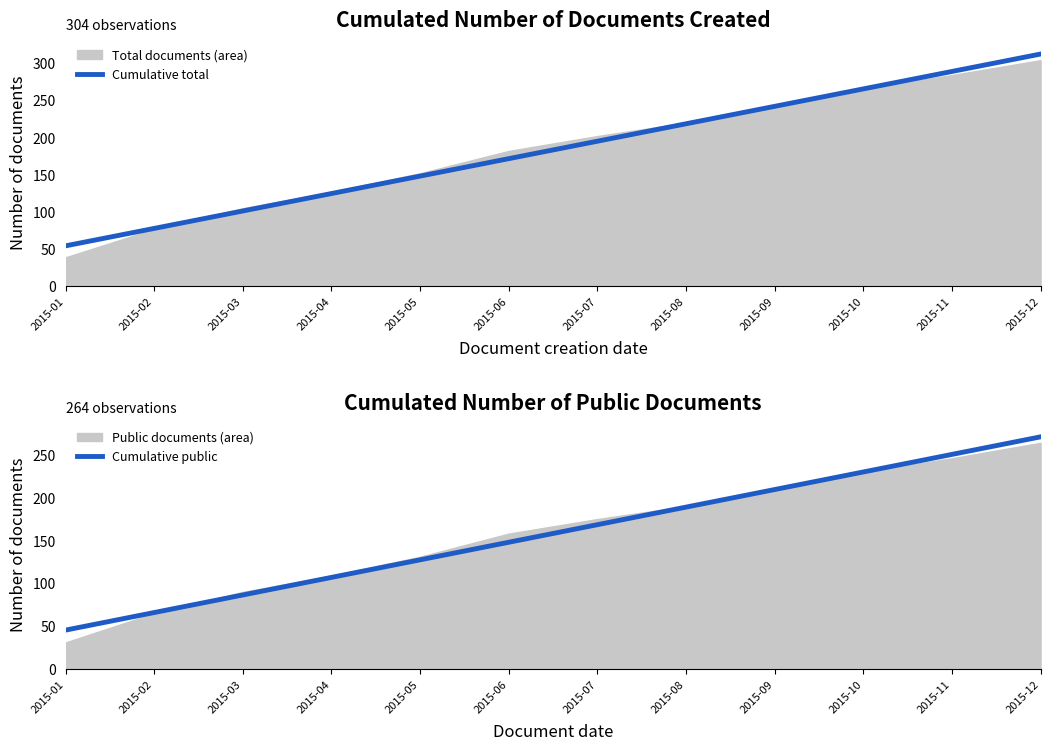

What is the total value across all series at 2015-11?

539.3